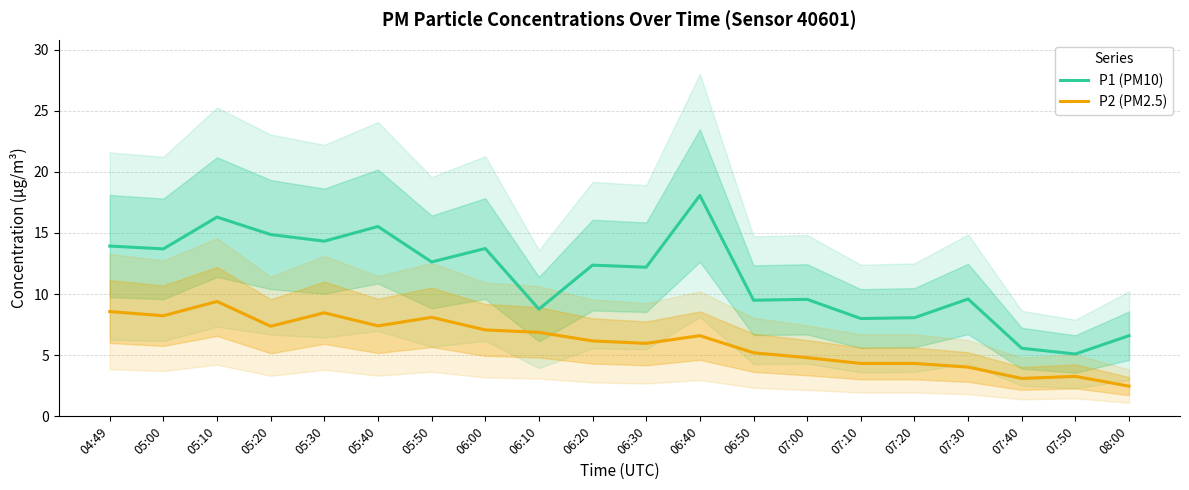

Count the number of data series in this chart.

2